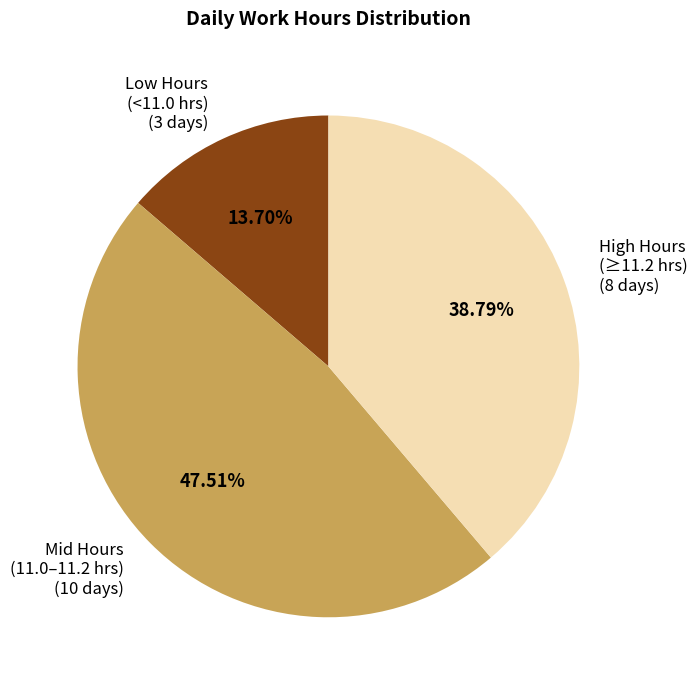

Is there any slice that represents more than half of the pie?

No